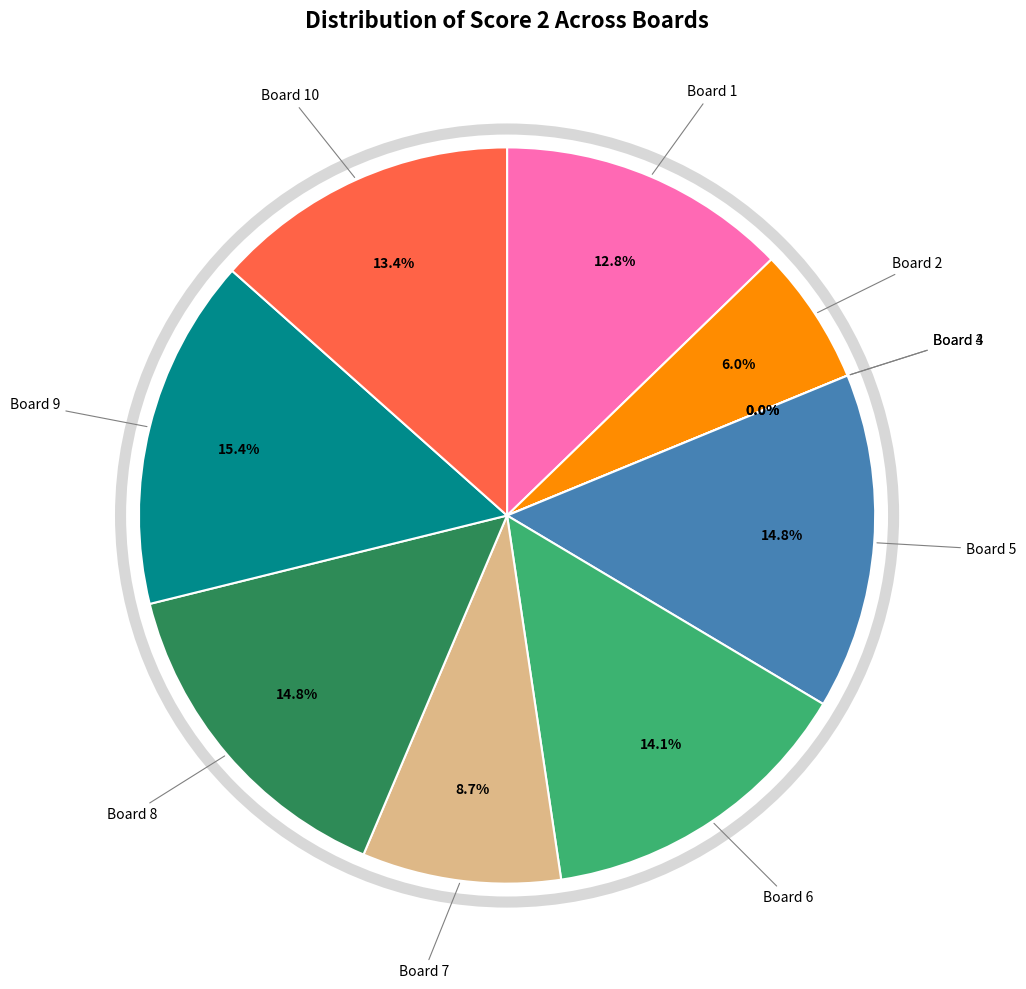

Is the sum of Board 10 and Board 9 greater than half?

No